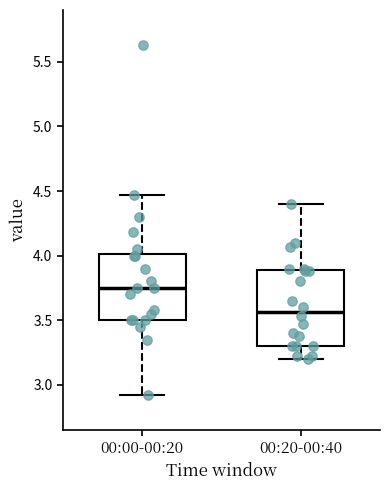

Reading left to right, transcribe this box plot: for each box, give where its median line is, the range the box spans, and where its two whiskers end, as read against the y-axis. The values are not printed on the chart, so give them approximately, as read against the axis.

00:00-00:20: median 3.75, box 3.50 to 4.00, whiskers 2.90 to 4.45
00:20-00:40: median 3.55, box 3.30 to 3.90, whiskers 3.20 to 4.40